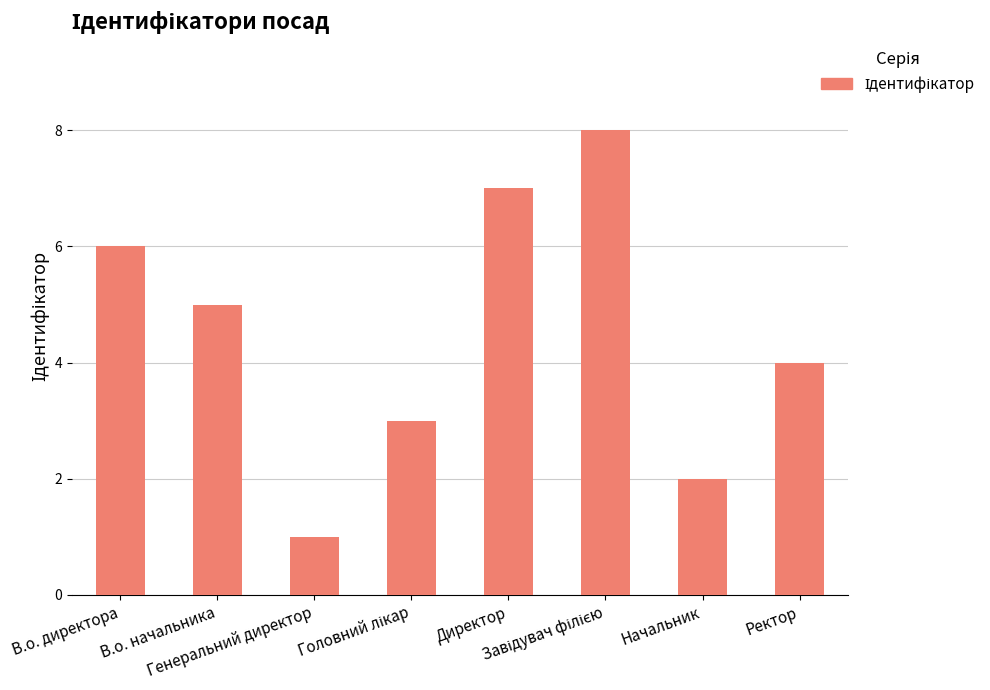

What is the sum of all values?

36